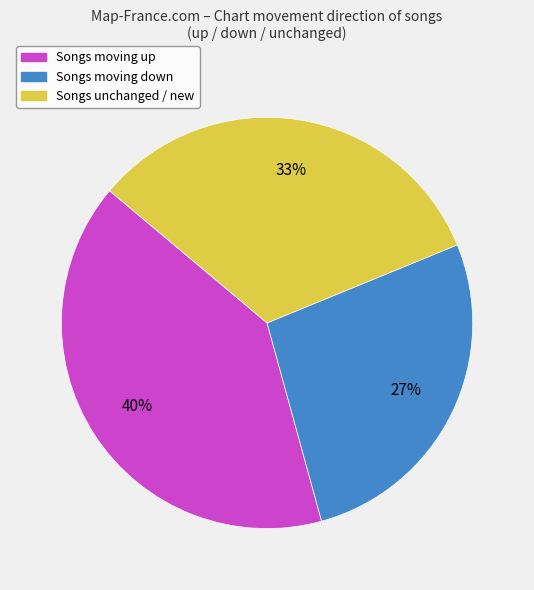

What is the ratio of the value at Songs unchanged / new to the value at Songs moving up?

0.8